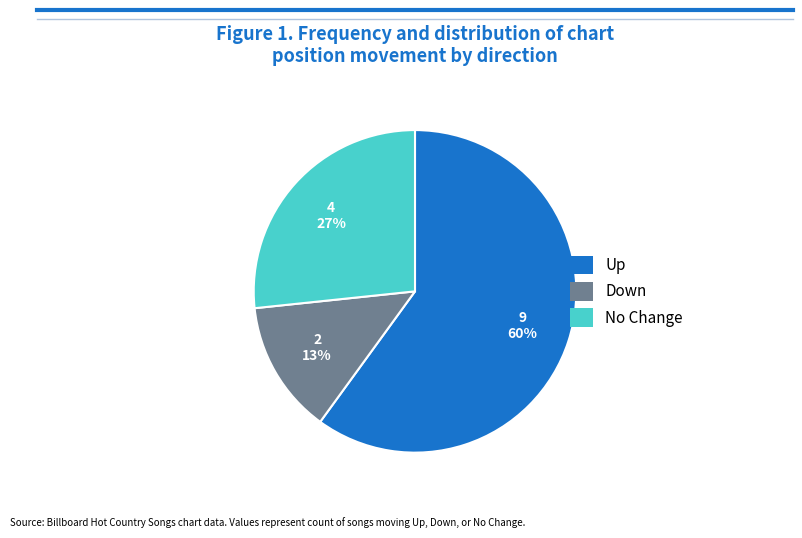

Is it true that Up is 66% of the pie?

False